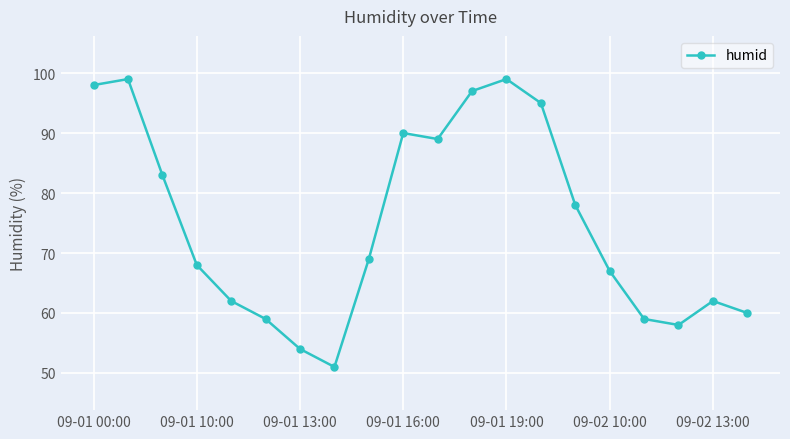

True or false: there are more than 0 points higher than both neighbors.

True